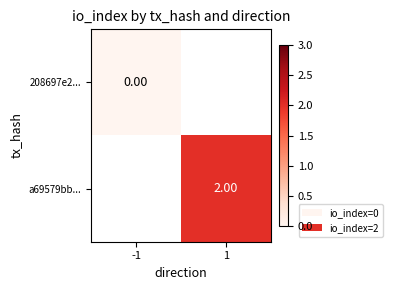

At which label does a69579bb... reach its minimum?

-1